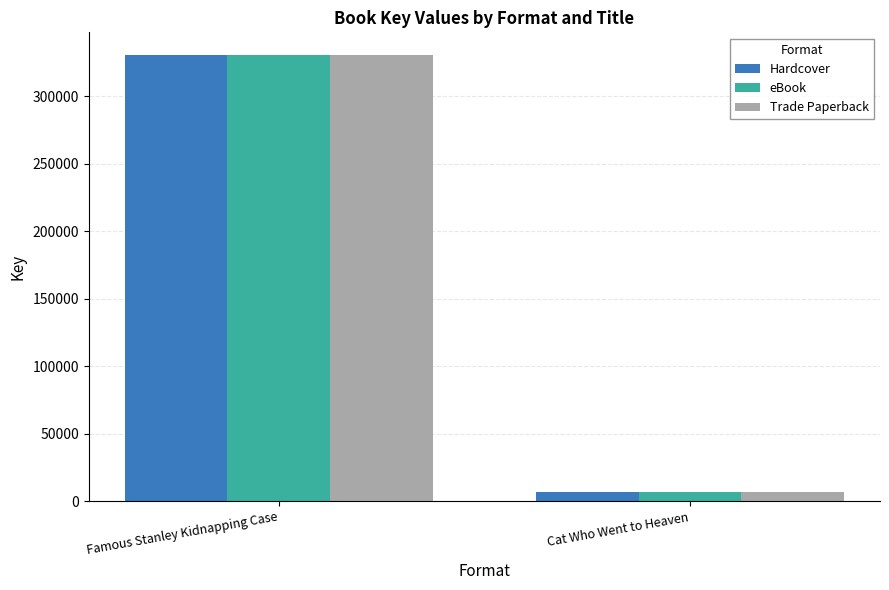

At which category is the sum across all series the highest?

Famous Stanley Kidnapping Case